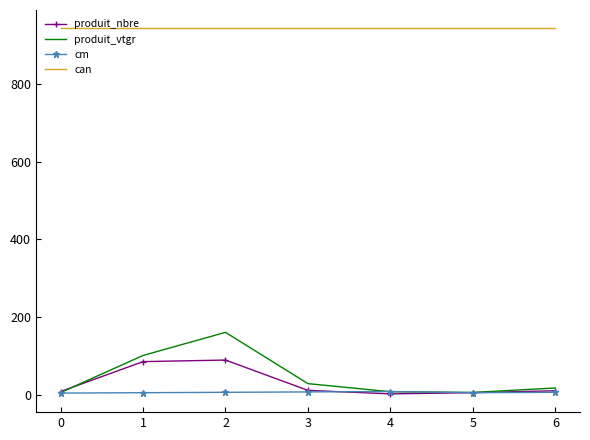

True or false: can and cm cross at least once.

False